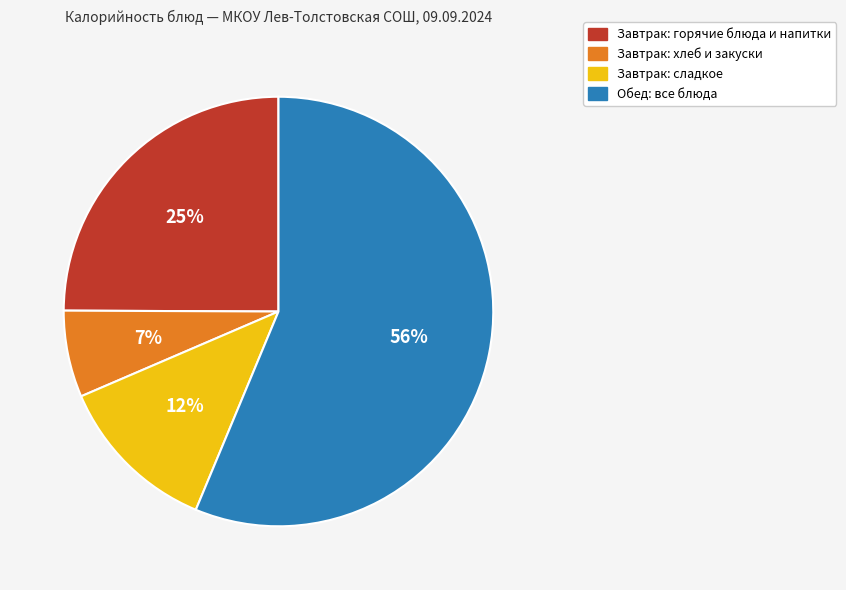

How many slices are in this pie chart?

4